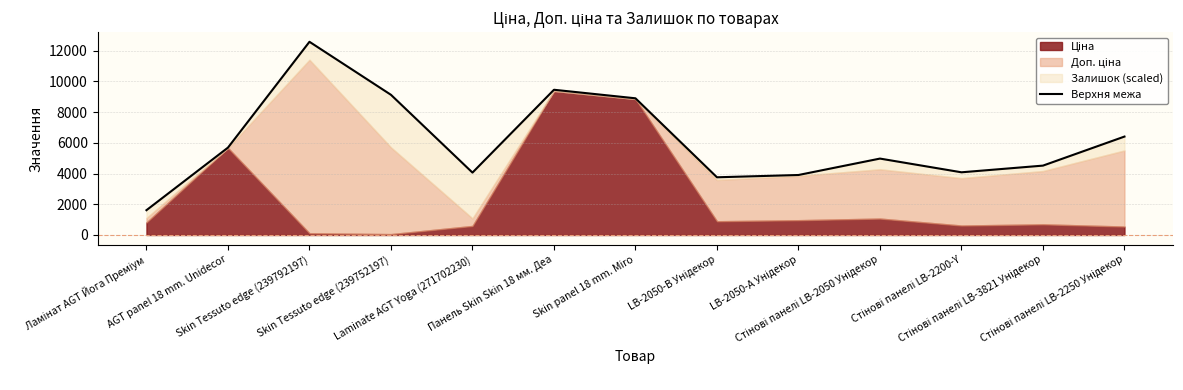

At which category does the data reach its first local peak?

Skin Tessuto edge (239792197)